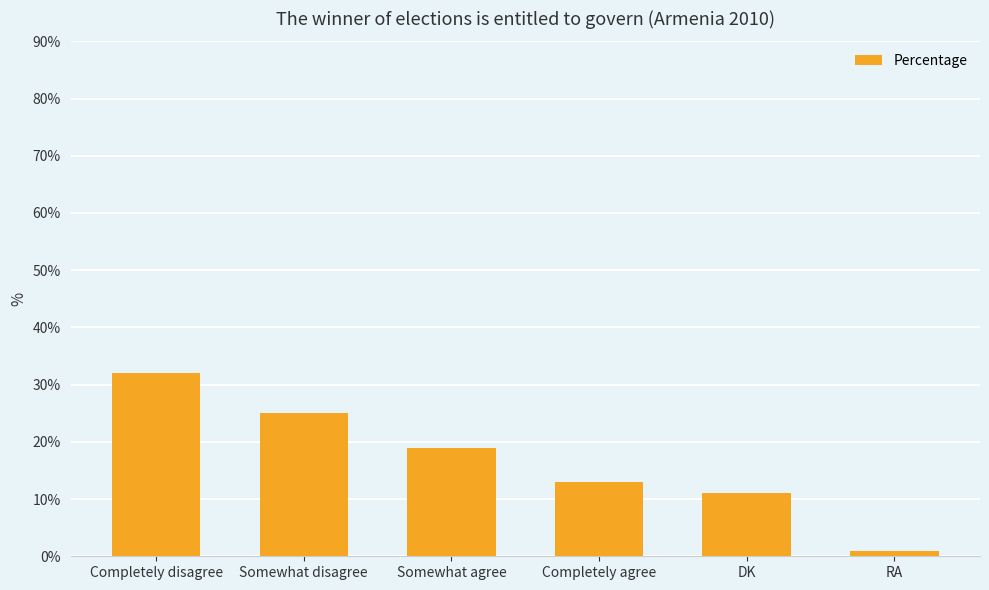

True or false: the data shows 32 at Completely disagree.

True